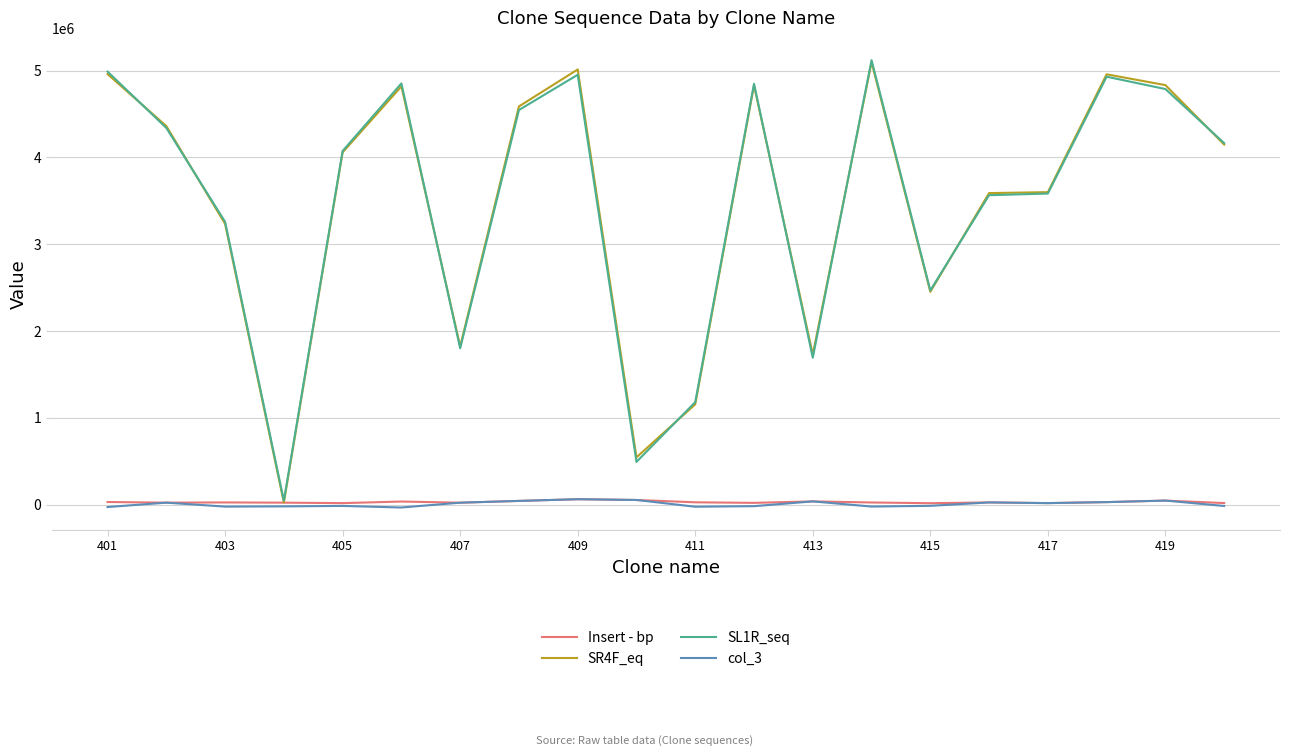

What is the greatest value displayed?

5119739